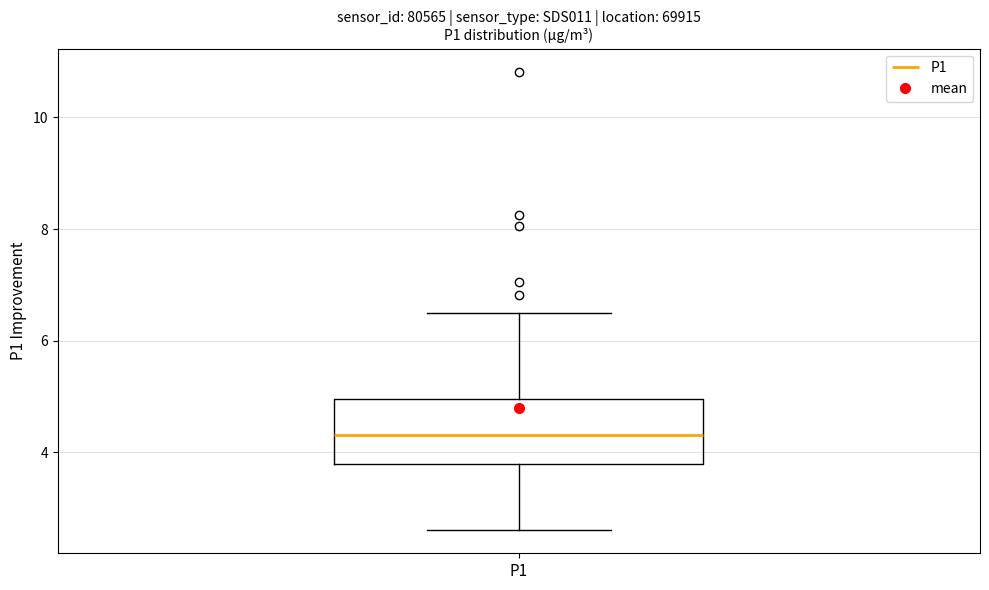

Read this box plot against the y-axis: the position of the median line, the range covered by the box, and the ends of both whiskers. The values are not printed on the chart, so give them approximately, as read against the axis.

median 4.4, box 3.8 to 5.0, whiskers 2.6 to 6.6